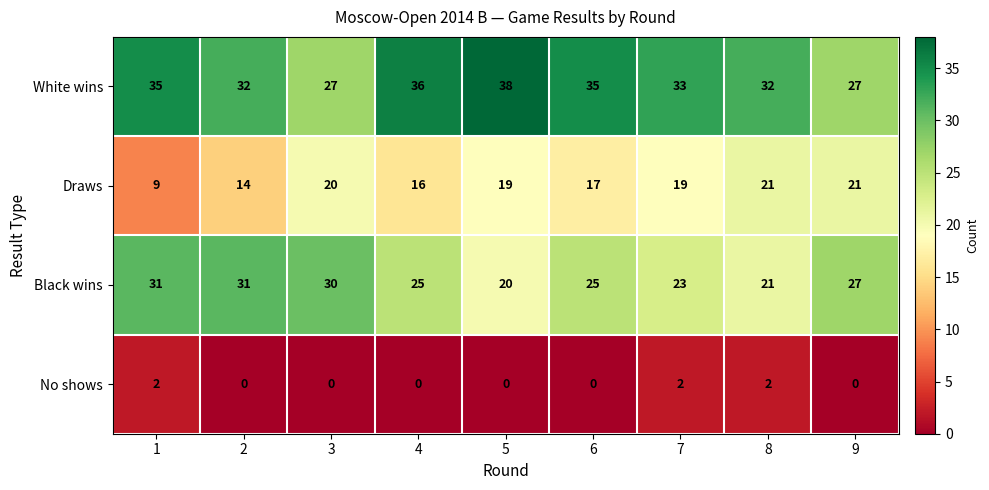

At 6, list the series in order from largest to smallest.

White wins, Black wins, Draws, No shows